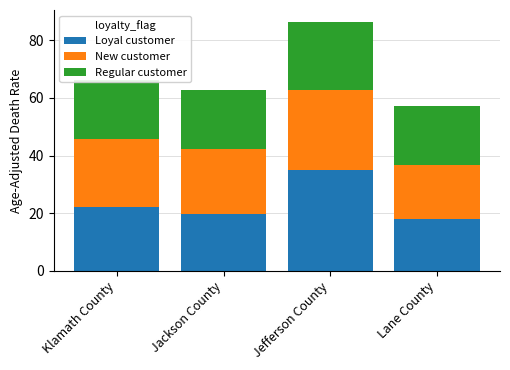

Is it true that Loyal customer equals 9.9 at Lane County?

False